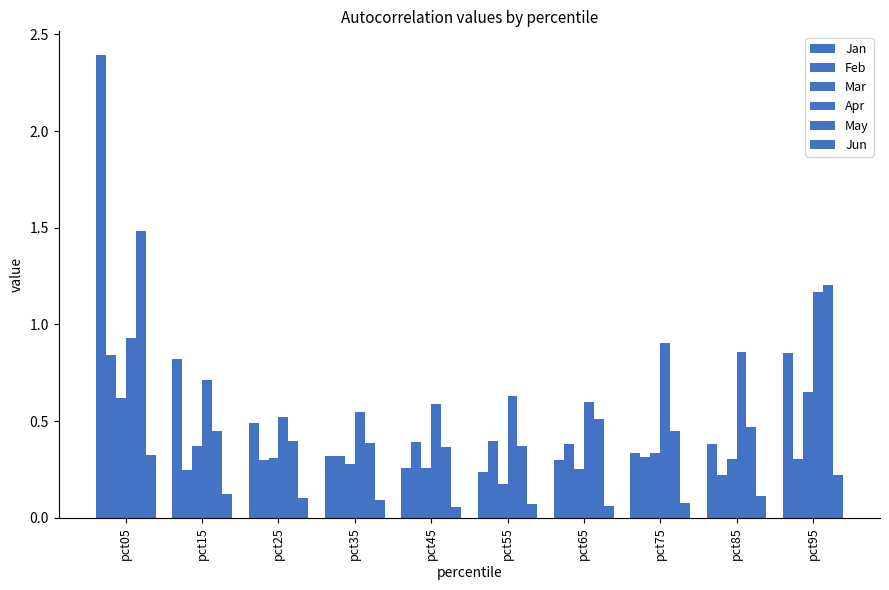

Count the number of categories in the chart.

10